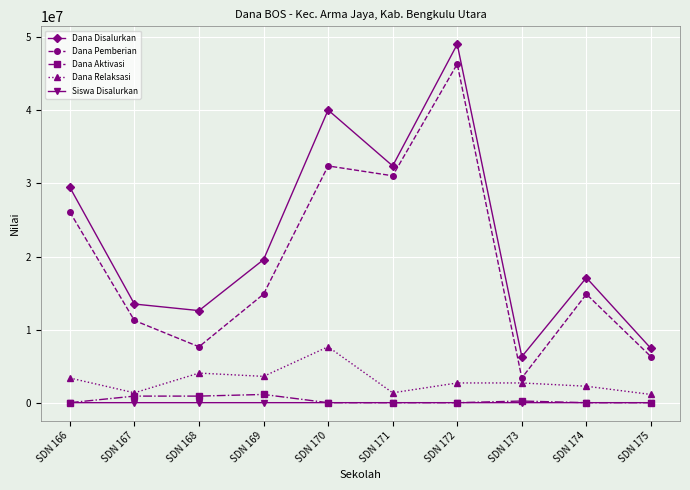

The Dana Relaksasi series shows 1350000 at SDN 167. True or false?

True